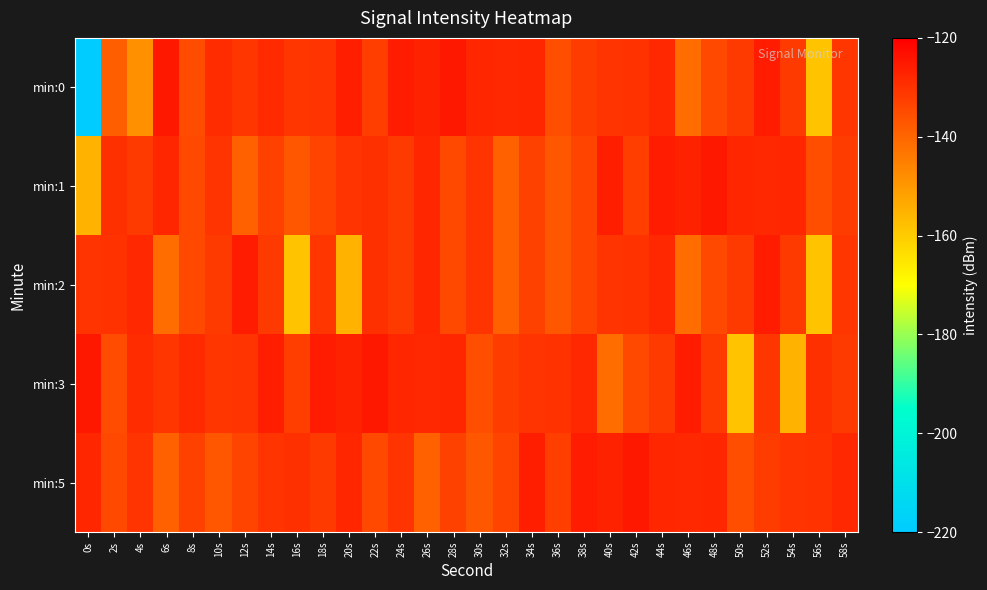

How many categories are shown in the chart?

30